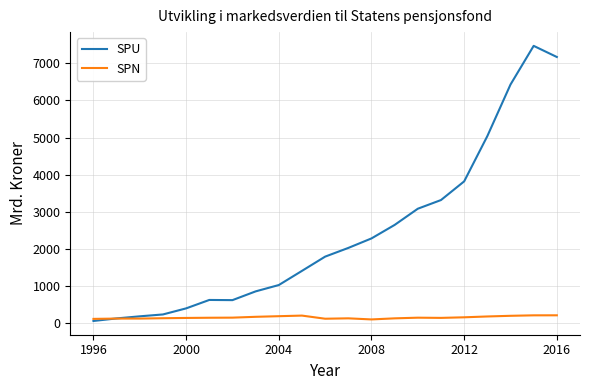

Rank the series by their average value, from highest to lowest.

SPU, SPN